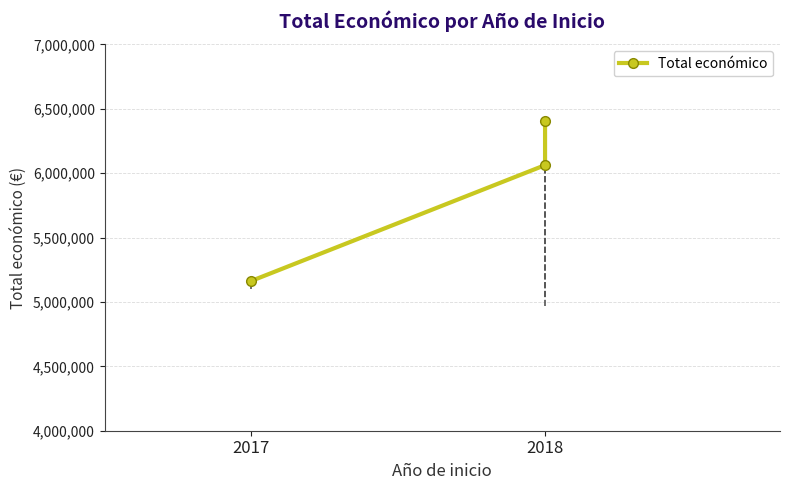

At which category does the chart reach its minimum across all series?

2017